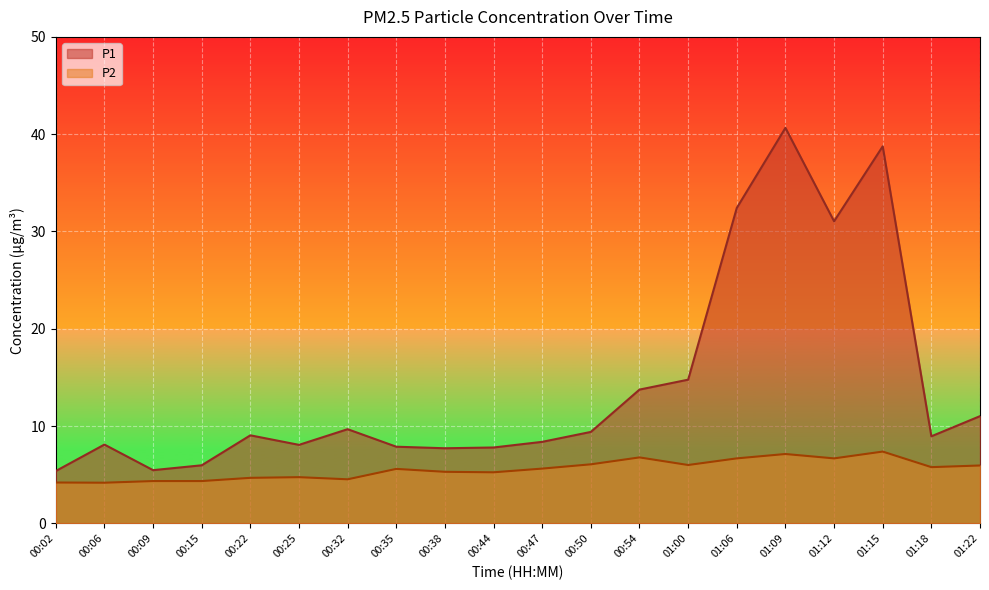

What is the minimum value shown in the chart?

4.2